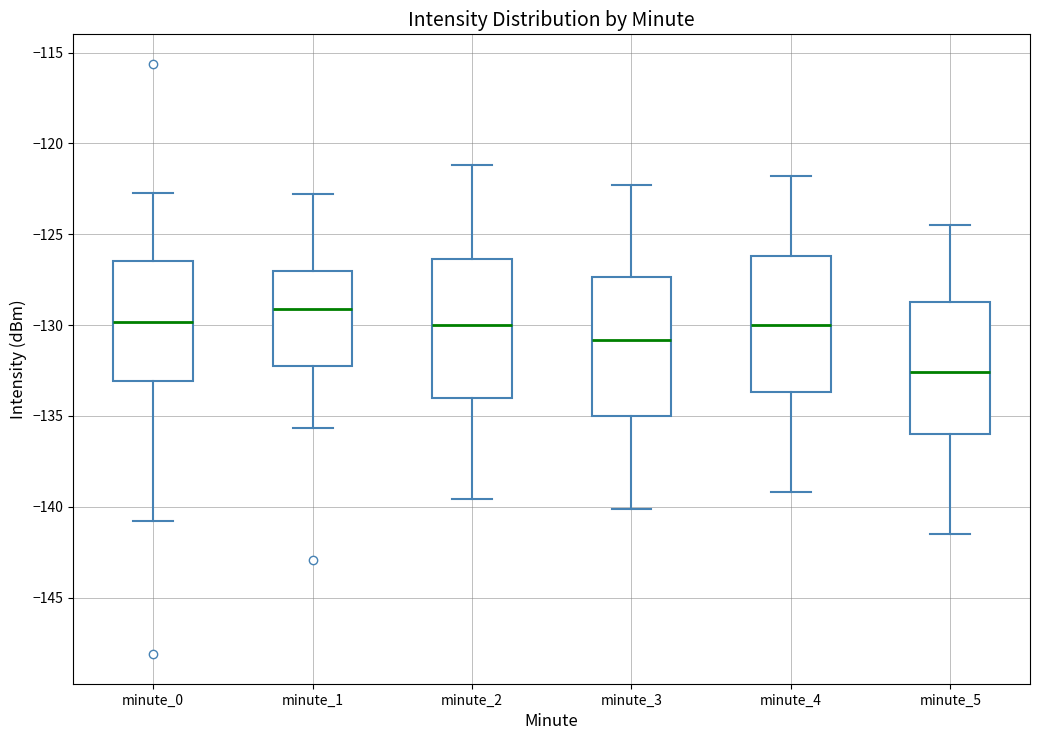

Reading left to right, read every box against the y-axis: the position of its median line, the range the box covers, and the ends of its whiskers. The values are not printed on the chart, so give them approximately, as read against the axis.

minute_0: median -130.0, box -133.0 to -126.5, whiskers -141.0 to -122.5
minute_1: median -129.0, box -132.5 to -127.0, whiskers -135.5 to -123.0
minute_2: median -130.0, box -134.0 to -126.5, whiskers -139.5 to -121.0
minute_3: median -131.0, box -135.0 to -127.5, whiskers -140.0 to -122.5
minute_4: median -130.0, box -133.5 to -126.0, whiskers -139.0 to -122.0
minute_5: median -132.5, box -136.0 to -128.5, whiskers -141.5 to -124.5